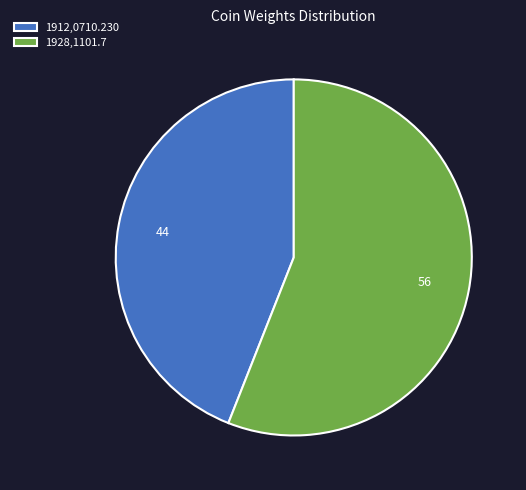

Is the sum of 1928,1101.7 and 1912,0710.230 greater than half?

Yes